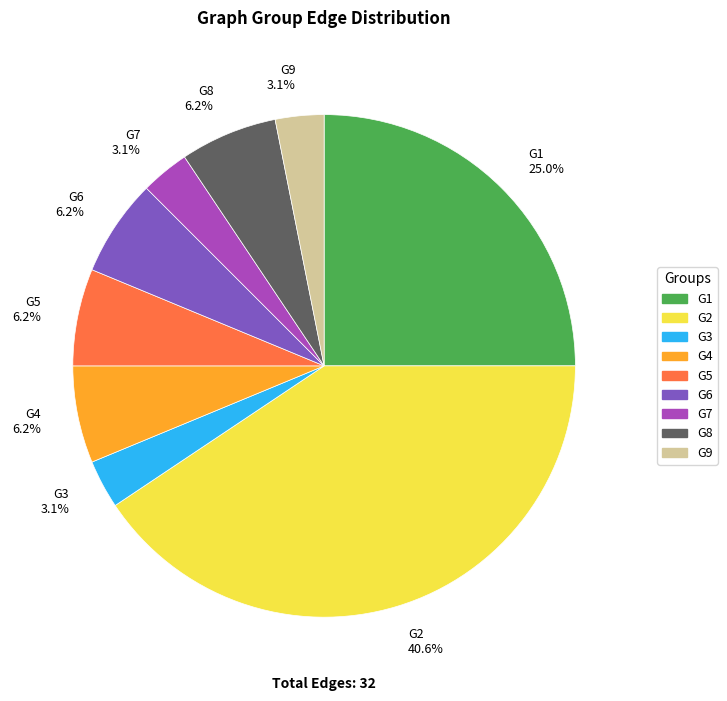

Does any single category account for the majority?

No